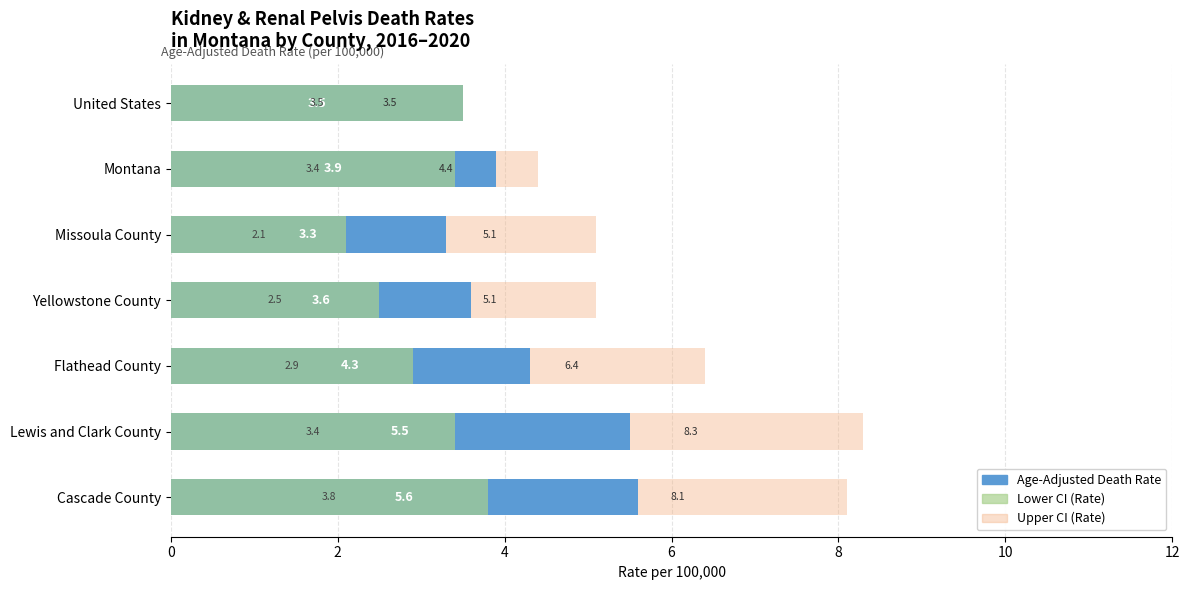

What is the value of the Upper CI (Rate) bar at the 4th from the left?

5.1